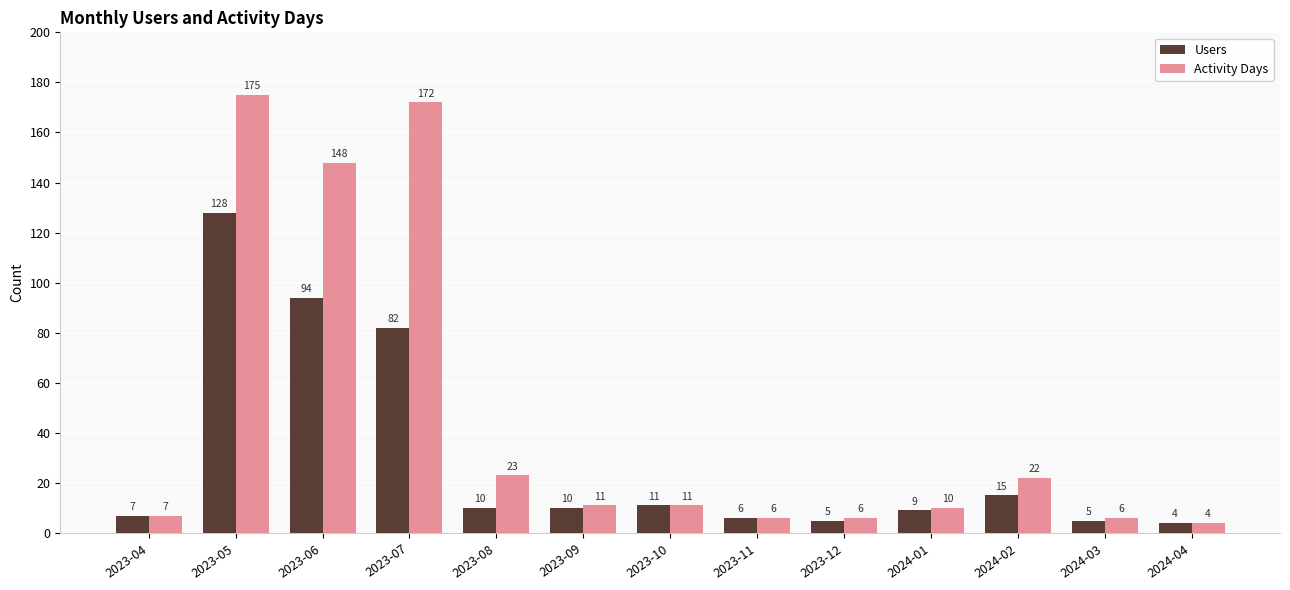

At which category does the chart reach its minimum across all series?

2024-04